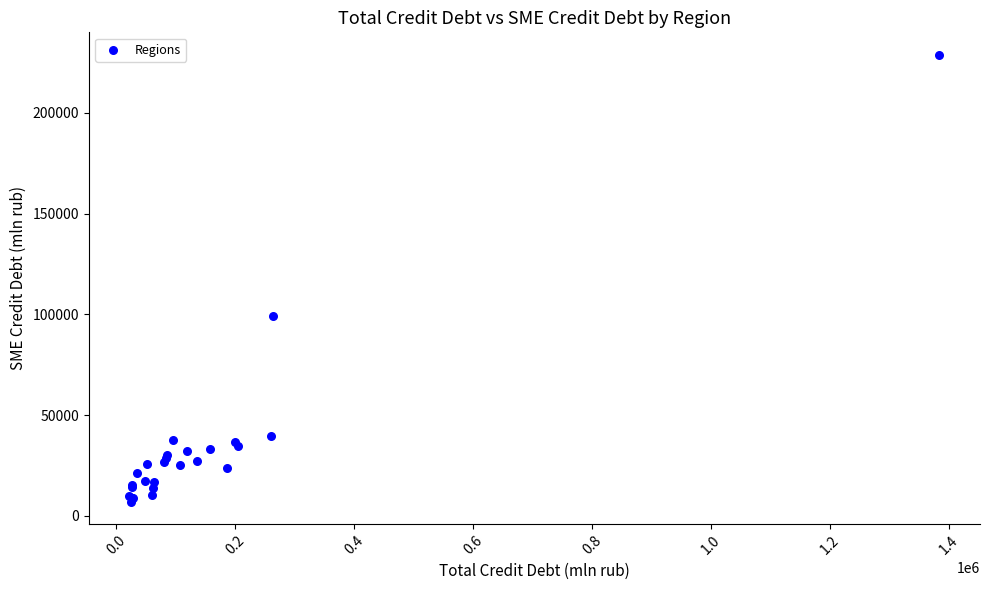

What Y value in the scatter plot is closest to 117959?

99116